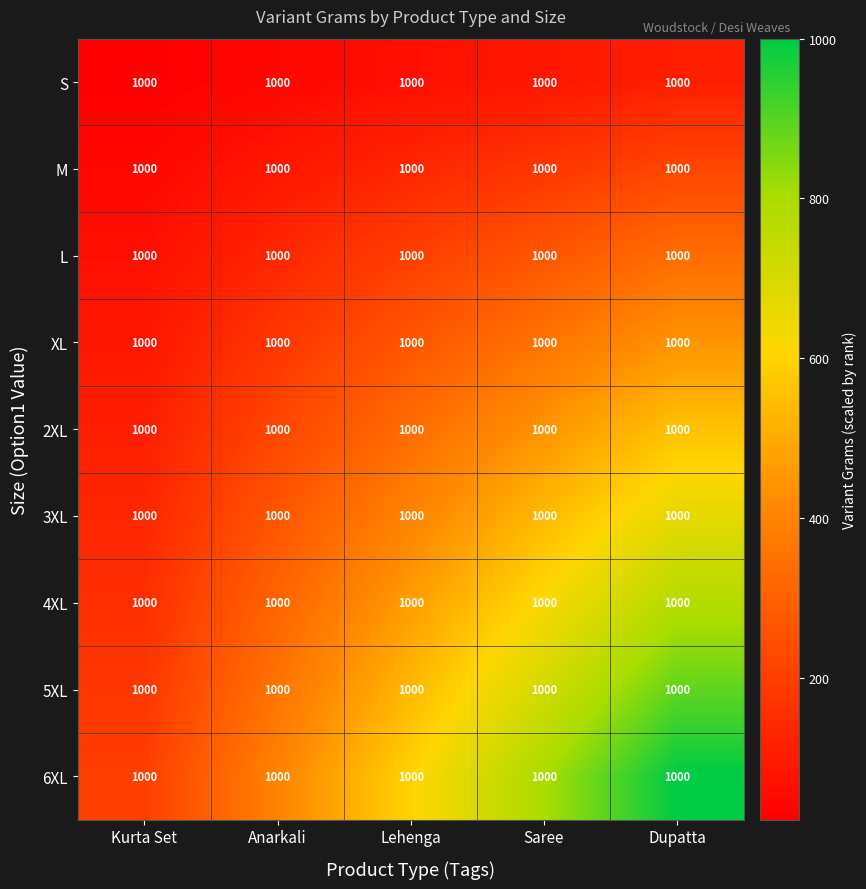

Between Saree and Lehenga, which is larger?

Saree